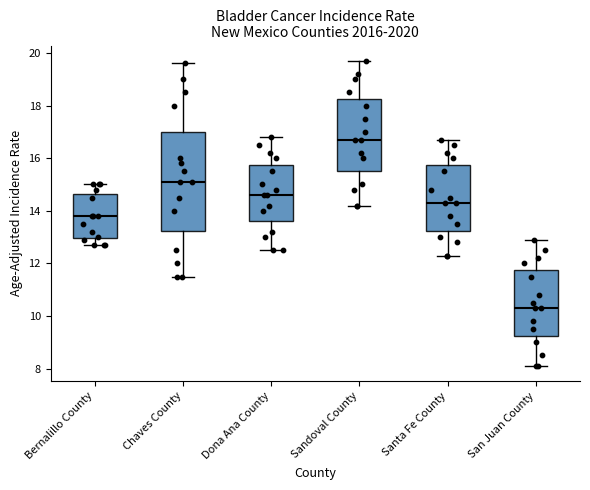

Reading left to right, transcribe this box plot: for each box, give where its median line is, the range the box spans, and where its two whiskers end, as read against the y-axis. The values are not printed on the chart, so give them approximately, as read against the axis.

Bernalillo County: median 13.8, box 13.0 to 14.6, whiskers 12.8 to 15.0
Chaves County: median 15.2, box 13.2 to 17.0, whiskers 11.6 to 19.6
Dona Ana County: median 14.6, box 13.6 to 15.8, whiskers 12.6 to 16.8
Sandoval County: median 16.8, box 15.6 to 18.2, whiskers 14.2 to 19.8
Santa Fe County: median 14.4, box 13.2 to 15.8, whiskers 12.4 to 16.8
San Juan County: median 10.4, box 9.2 to 11.8, whiskers 8.2 to 13.0